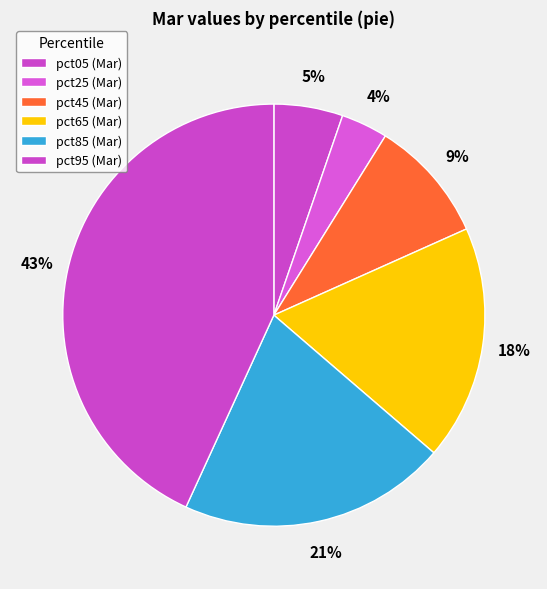

Is there any slice that represents more than half of the pie?

No